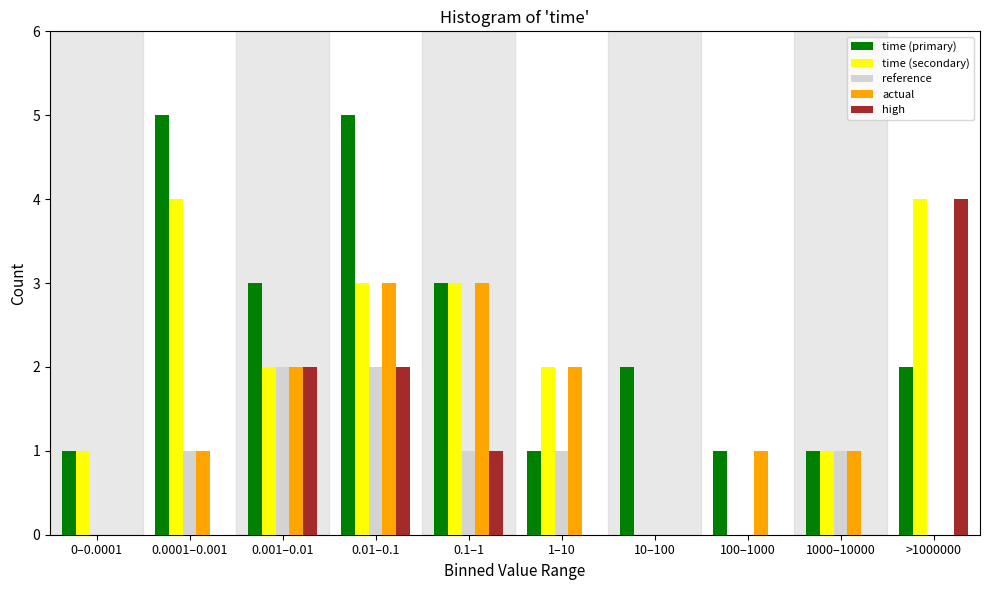

What is the highest value of the time (primary) series?

5